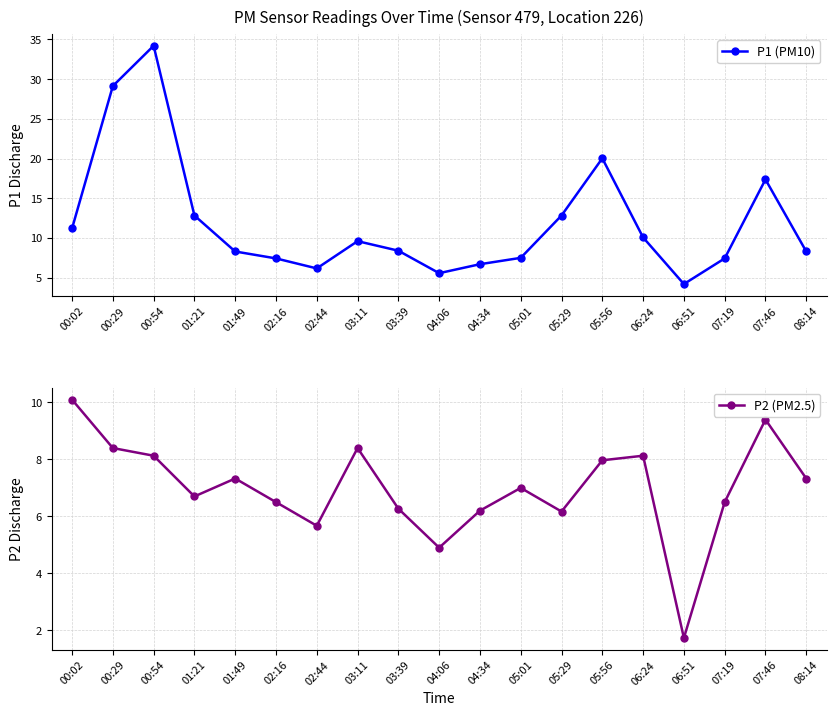

True or false: P2 (PM2.5) and P1 (PM10) cross at least once.

False